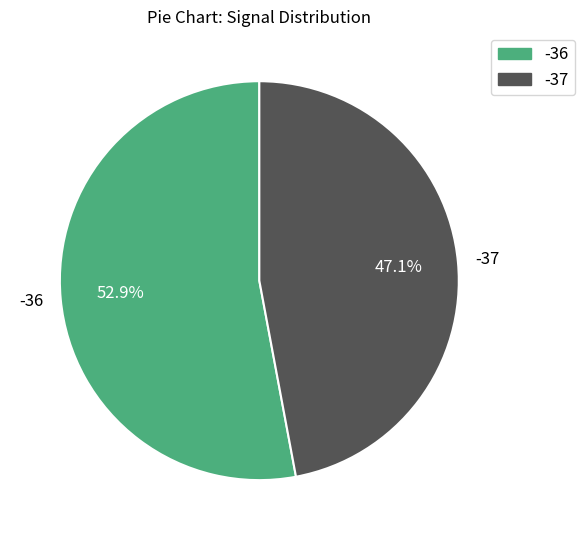

What portion of the pie excludes -37?

52.9%